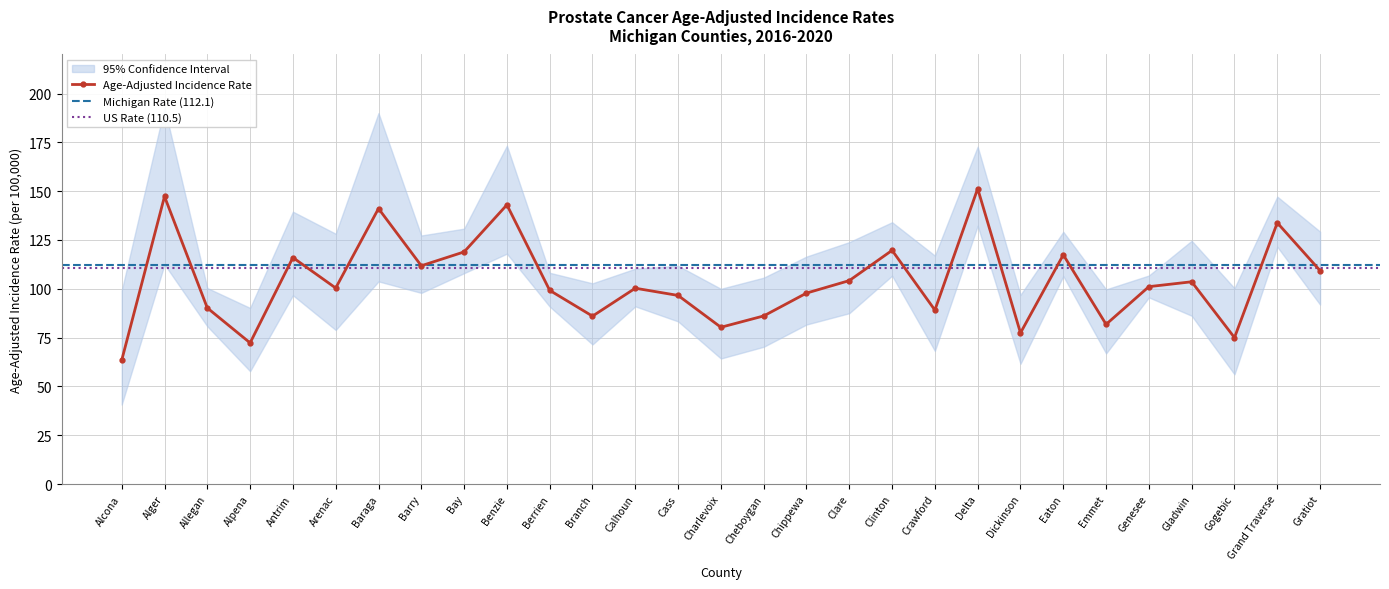

What is the label of the 26th point from the right?

Alpena